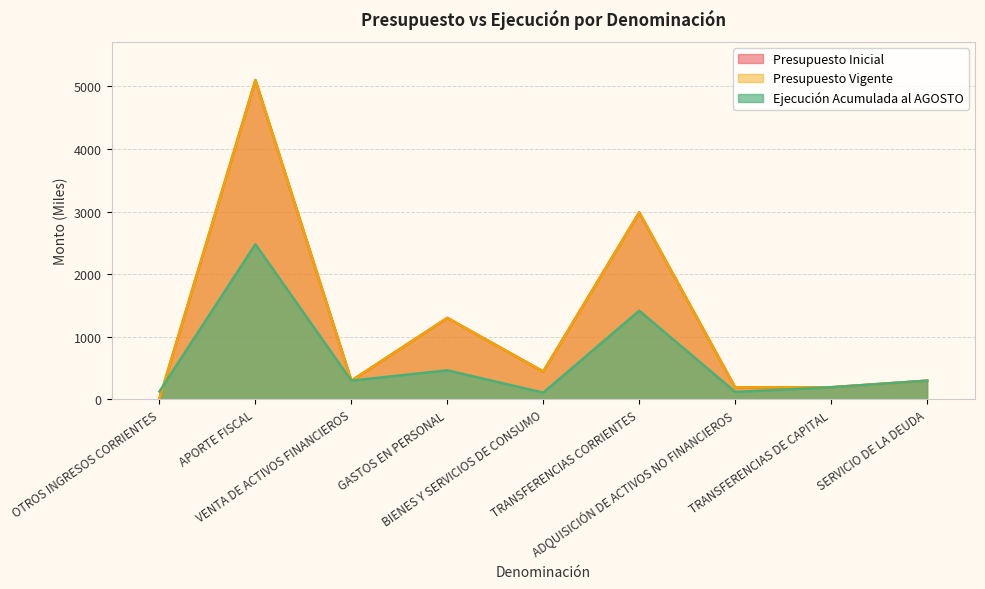

Where does the Presupuesto Vigente series first go above 297?

APORTE FISCAL